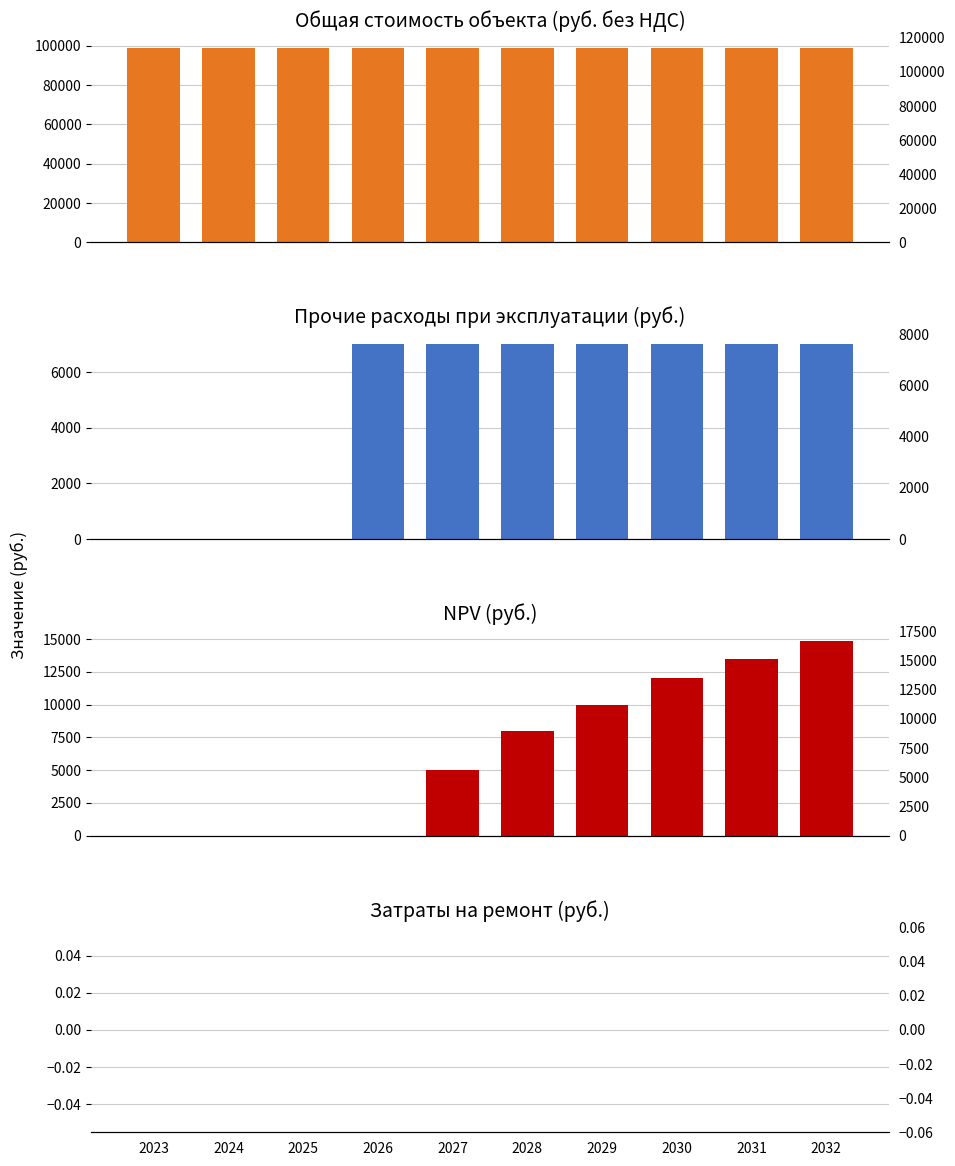

How many bars are there in each group?

4